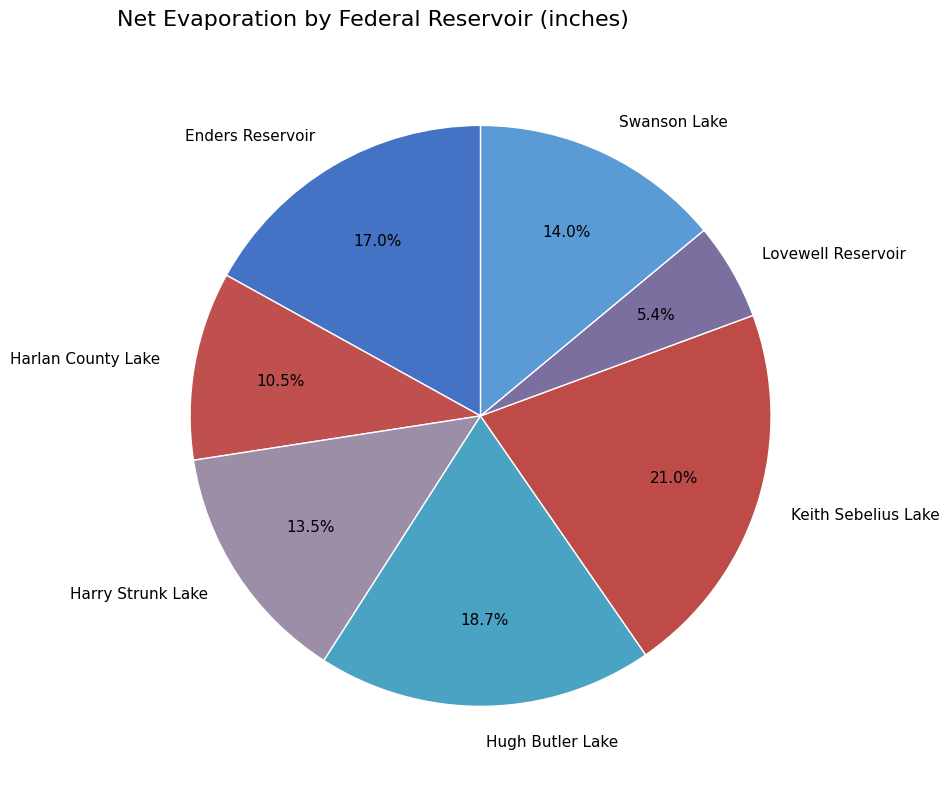

What is the largest slice in the pie chart?

Keith Sebelius Lake